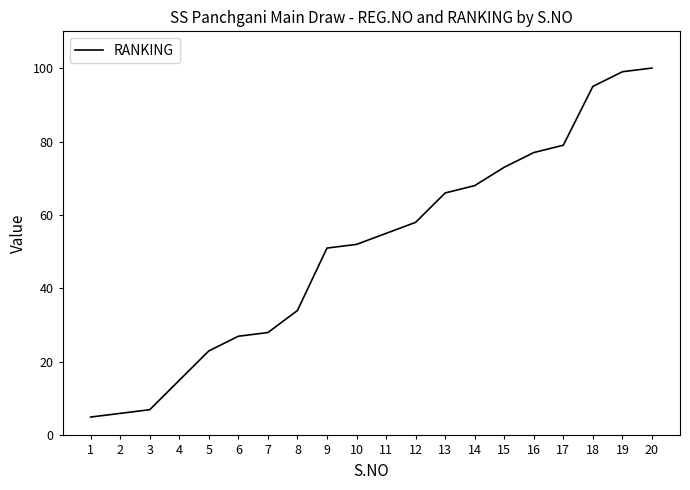

Which label corresponds to the largest value in the chart?

20